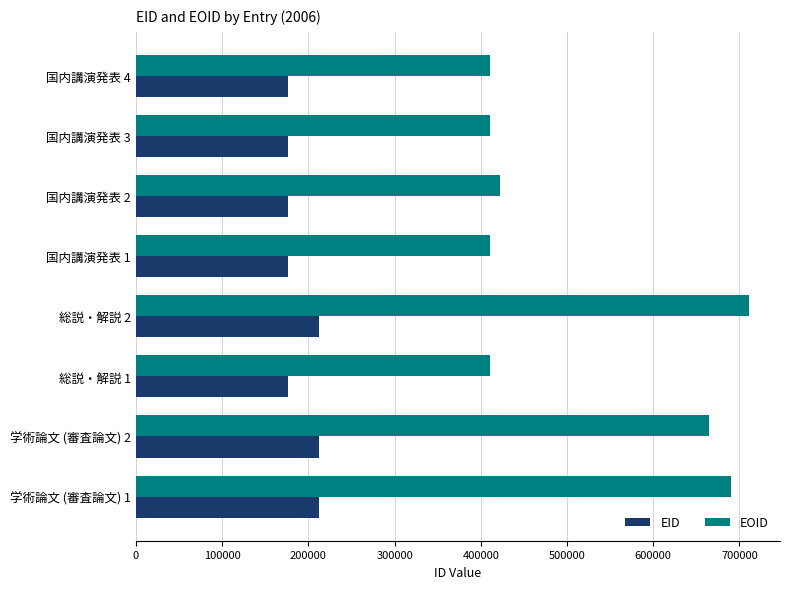

What is the minimum value shown in the chart?

176953